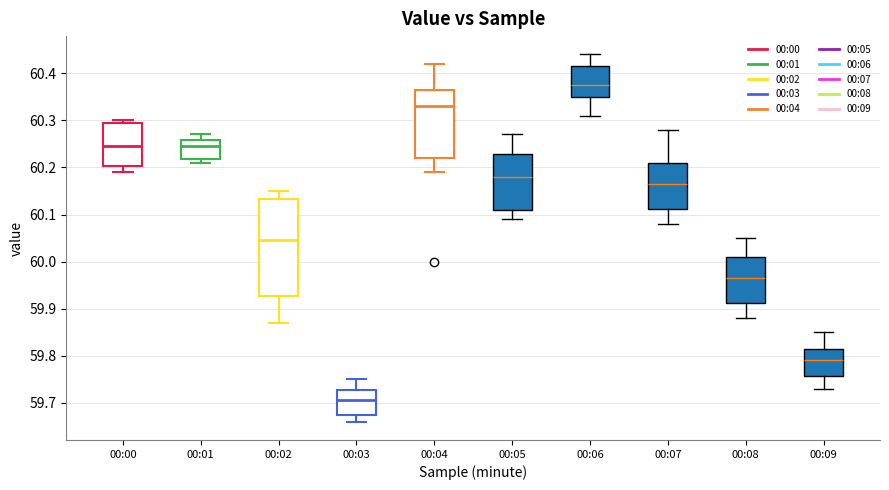

Reading left to right, read every box against the y-axis: the position of its median line, the range the box covers, and the ends of its whiskers. The values are not printed on the chart, so give them approximately, as read against the axis.

00:00: median 60.25, box 60.20 to 60.30, whiskers 60.19 to 60.30 (just above the box's upper edge)
00:01: median 60.25, box 60.22 to 60.26, whiskers 60.21 to 60.27
00:02: median 60.05, box 59.93 to 60.13, whiskers 59.87 to 60.15
00:03: median 59.71, box 59.68 to 59.73, whiskers 59.66 to 59.75
00:04: median 60.33, box 60.22 to 60.37, whiskers 60.19 to 60.42
00:05: median 60.18, box 60.11 to 60.23, whiskers 60.09 to 60.27
00:06: median 60.38, box 60.35 to 60.42, whiskers 60.31 to 60.44
00:07: median 60.17, box 60.11 to 60.21, whiskers 60.08 to 60.28
00:08: median 59.97, box 59.91 to 60.01, whiskers 59.88 to 60.05
00:09: median 59.79, box 59.76 to 59.82, whiskers 59.73 to 59.85